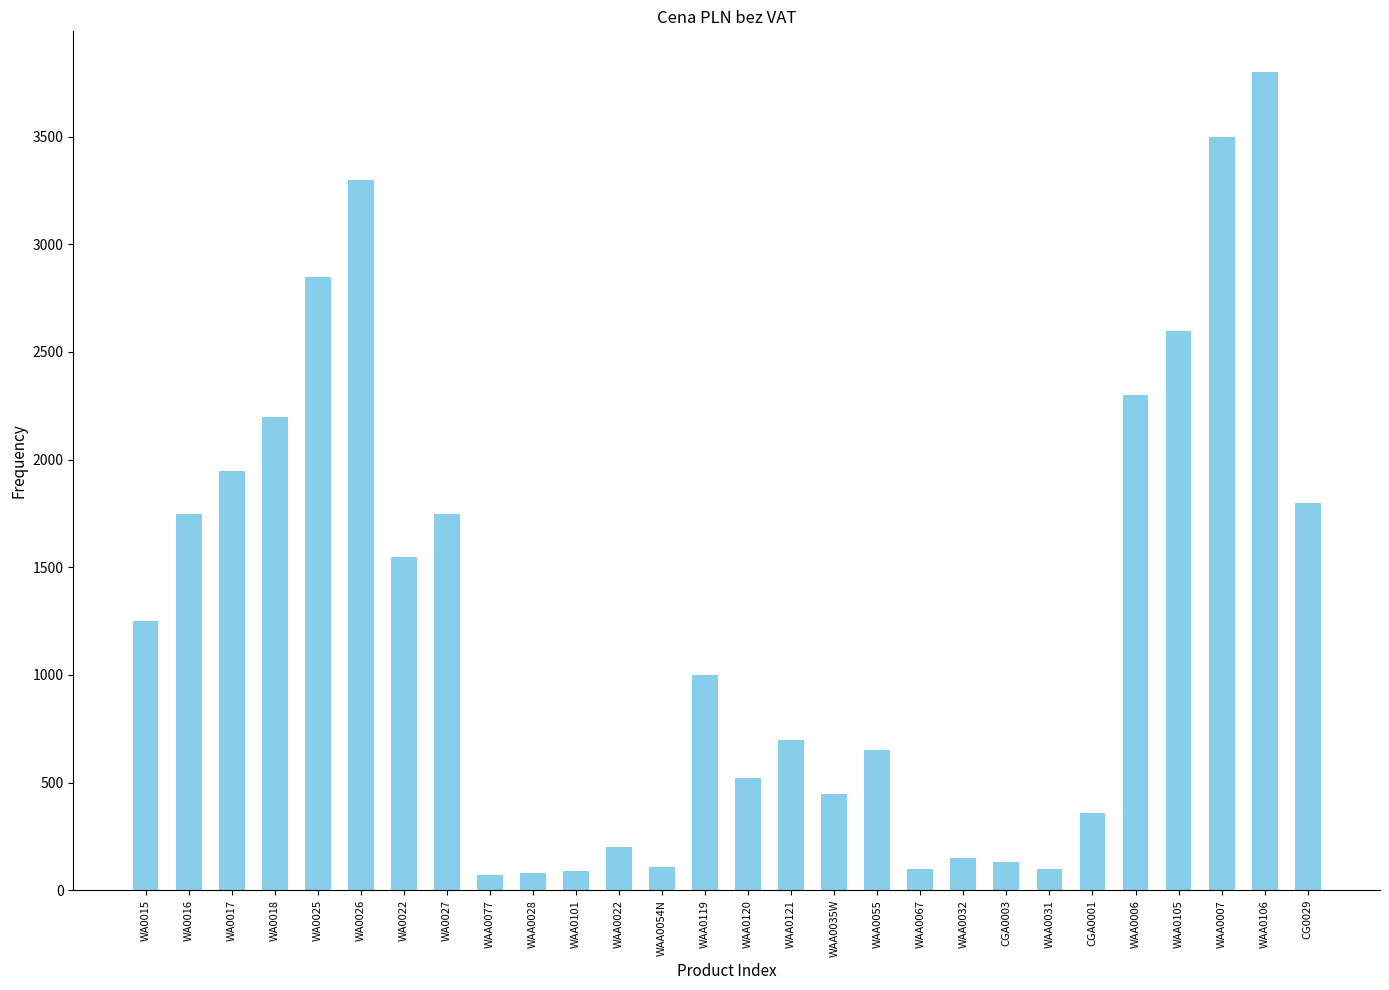

What position from the left is WAA0119?

14